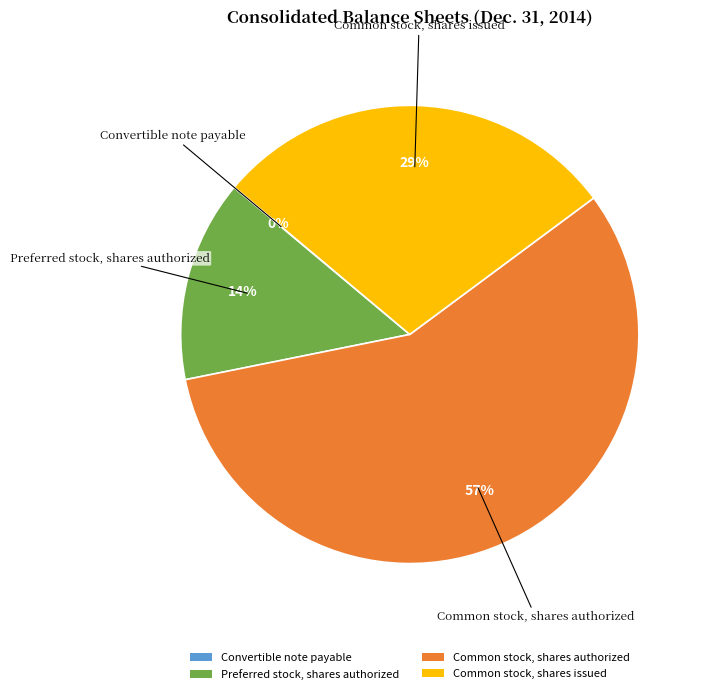

To the nearest percent, what portion does Common stock, shares issued represent?

29%